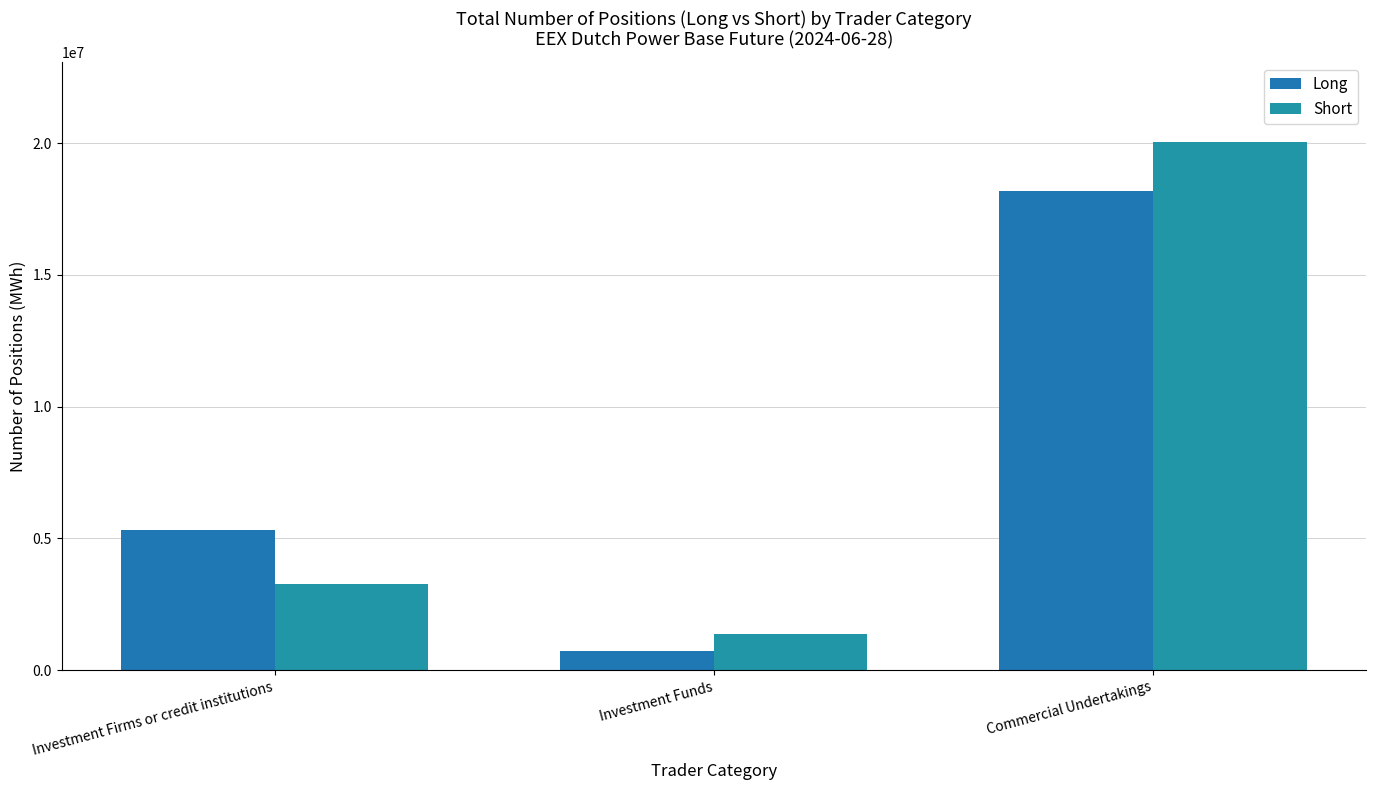

At which category is the sum across all series the highest?

Commercial Undertakings